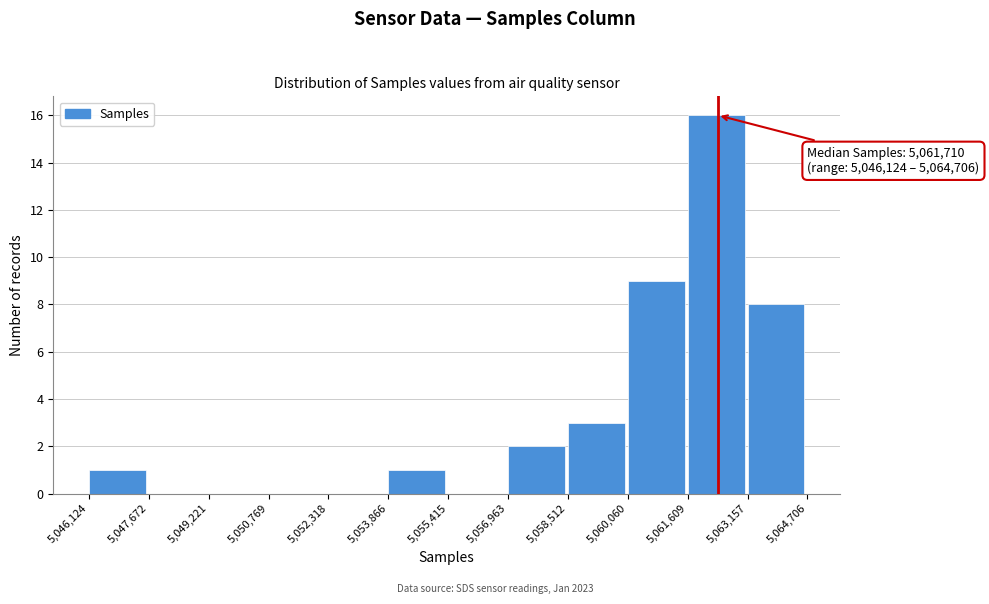

Which range on the x-axis has the tallest bar?

5,061,609 to 5,063,157